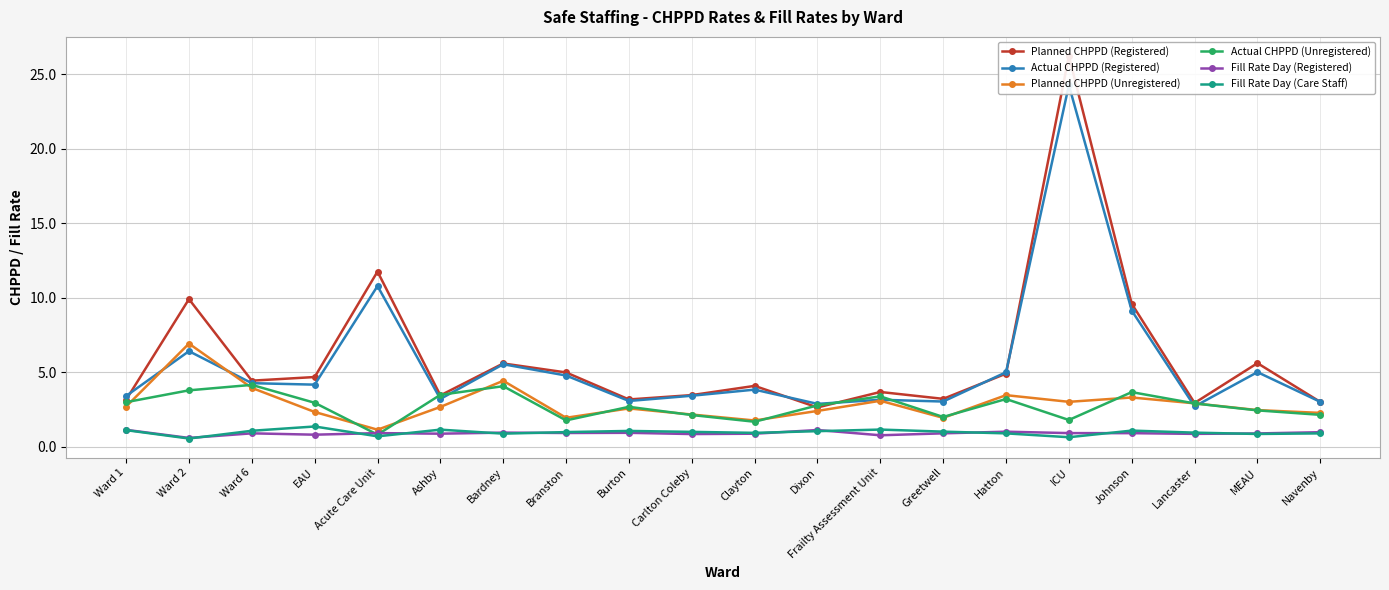

At Bardney, list the series in order from smallest to largest.

Fill Rate Day (Care Staff), Fill Rate Day (Registered), Actual CHPPD (Unregistered), Planned CHPPD (Unregistered), Actual CHPPD (Registered), Planned CHPPD (Registered)